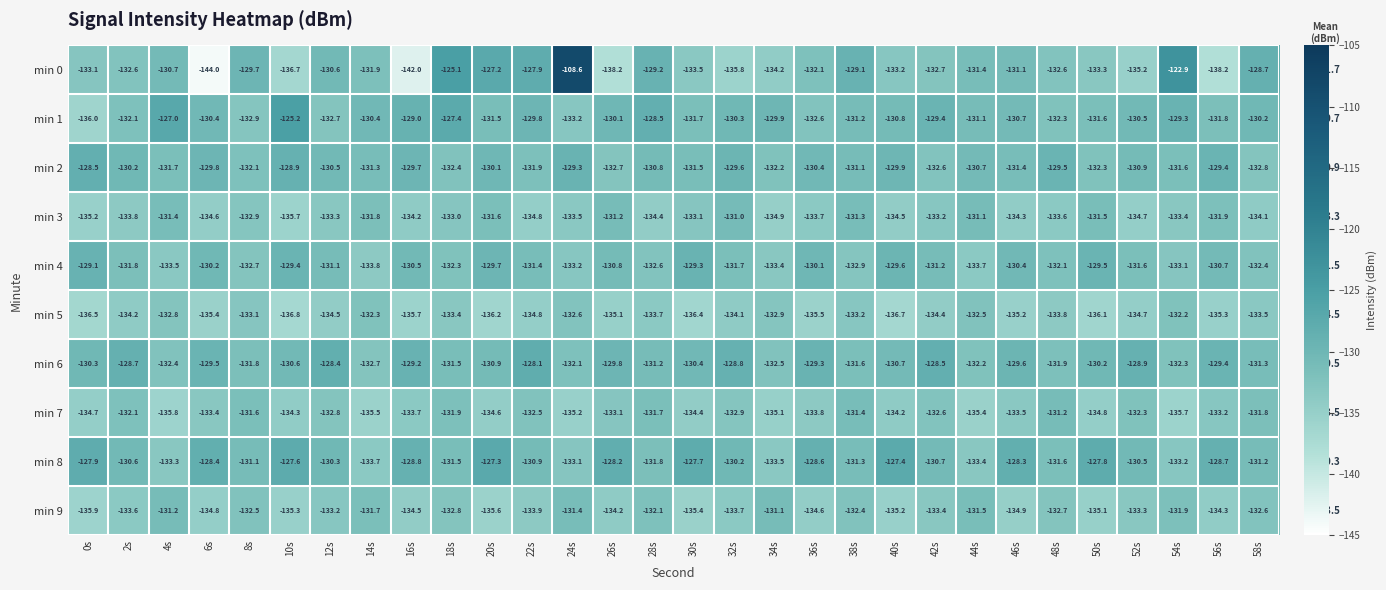

Which category has the lowest value in the min 7 series?

4s